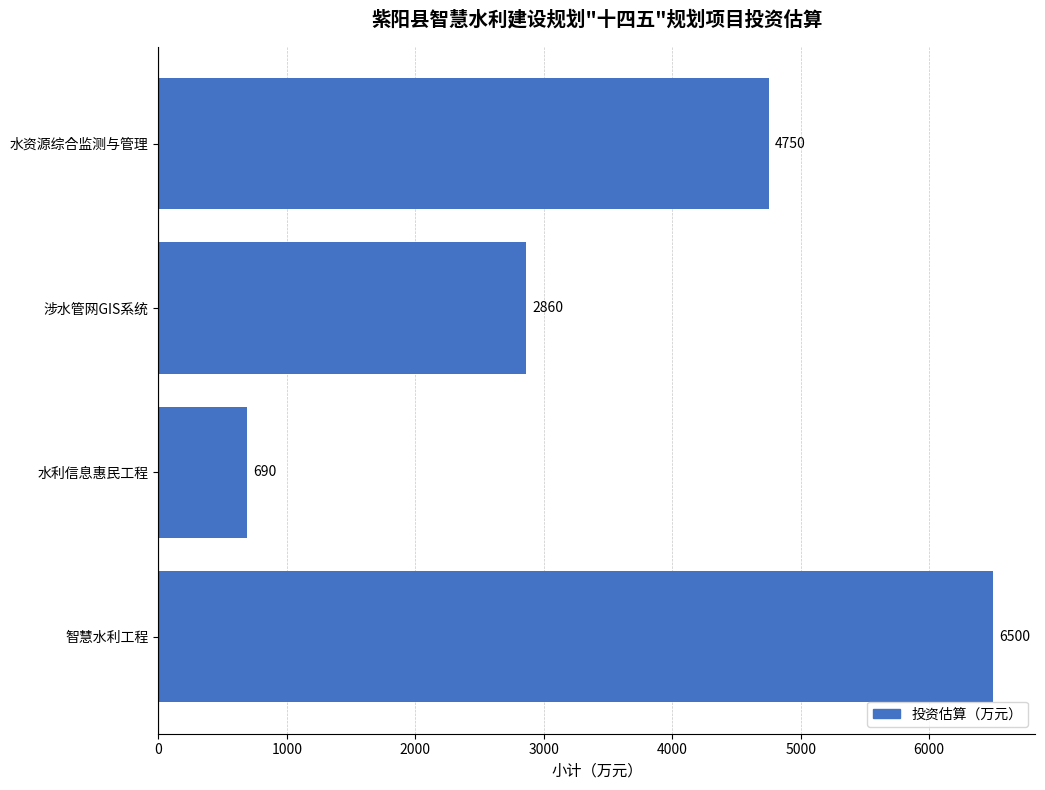

Which category has the highest value across all series?

智慧水利工程